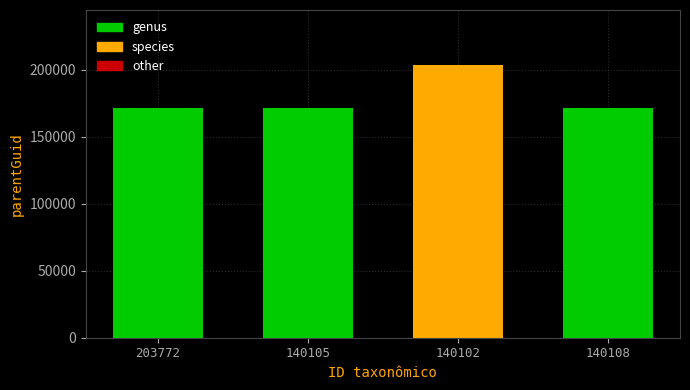

Does the chart contain stacked bars?

No